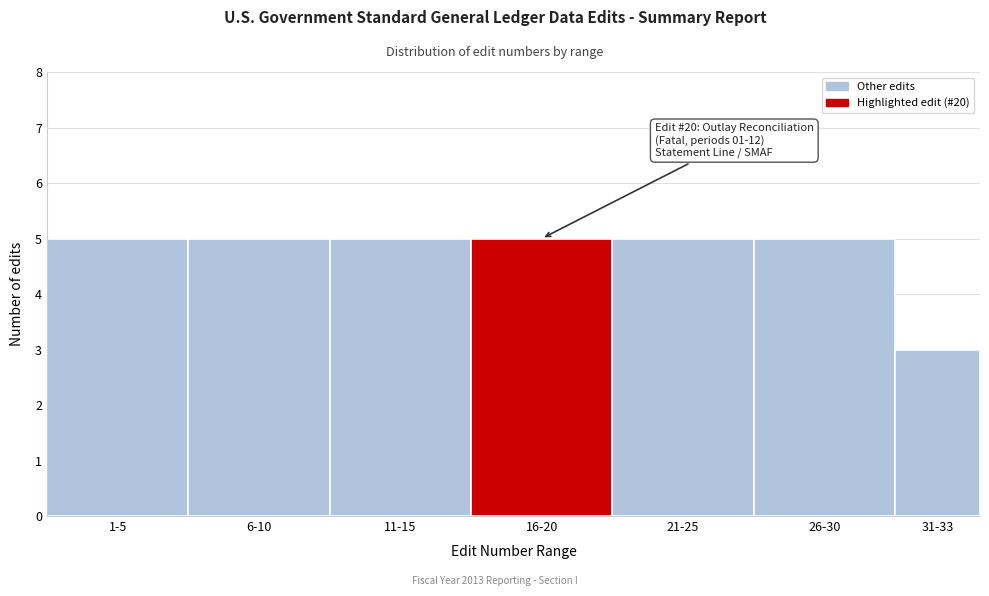

Reading left to right, list all the values displayed in this chart.

1-5=5	6-10=5	11-15=5	16-20=5	21-25=5	26-30=5	31-33=3